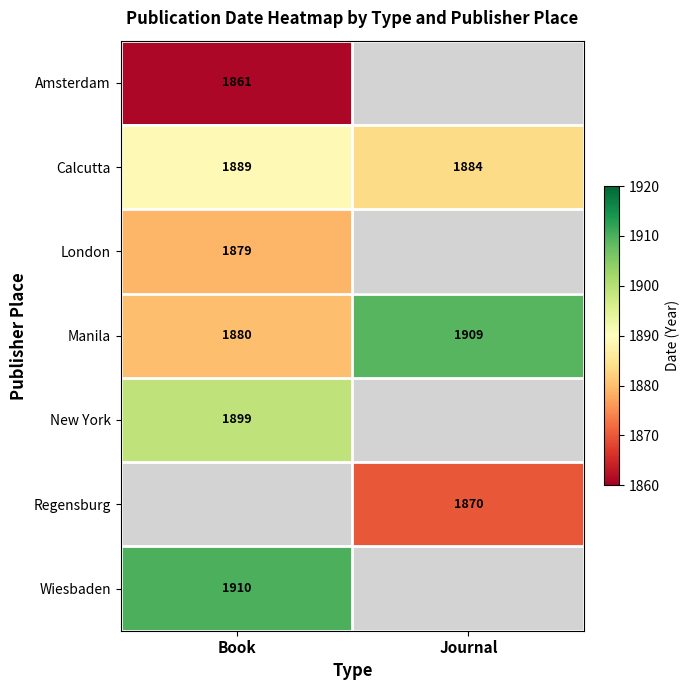

Is it true that Amsterdam equals 1025.9 at Book?

False